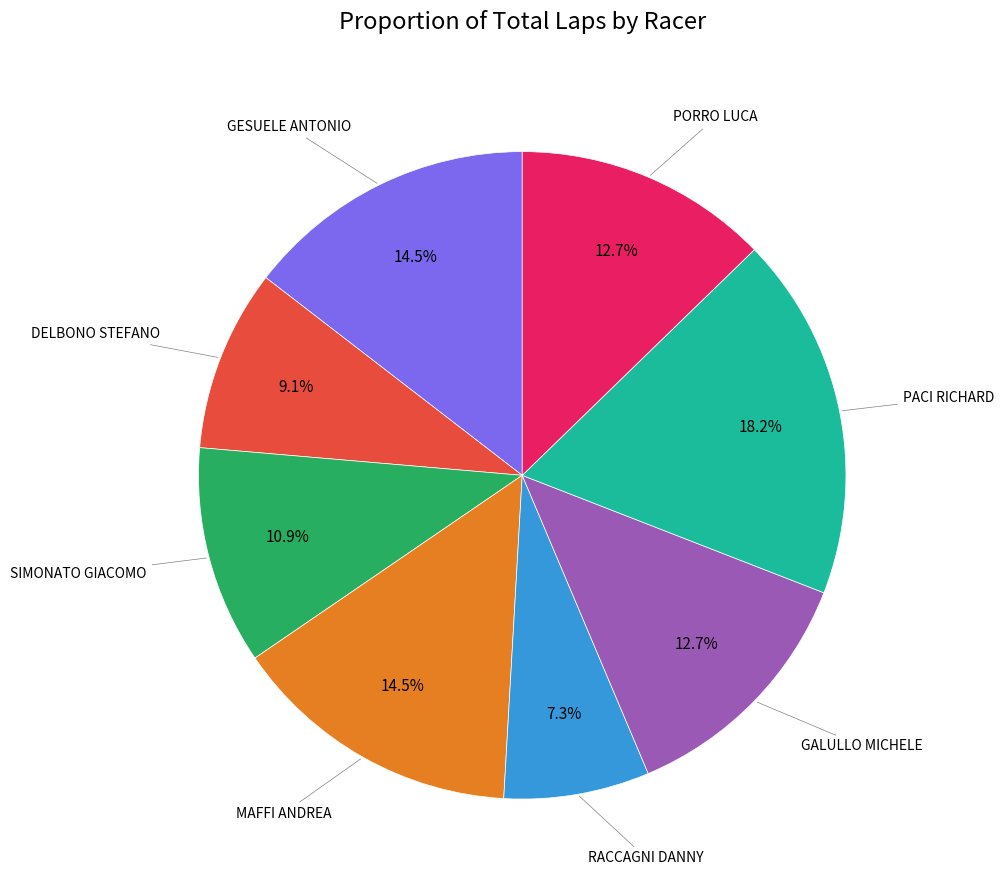

Is there a majority slice in this chart?

No